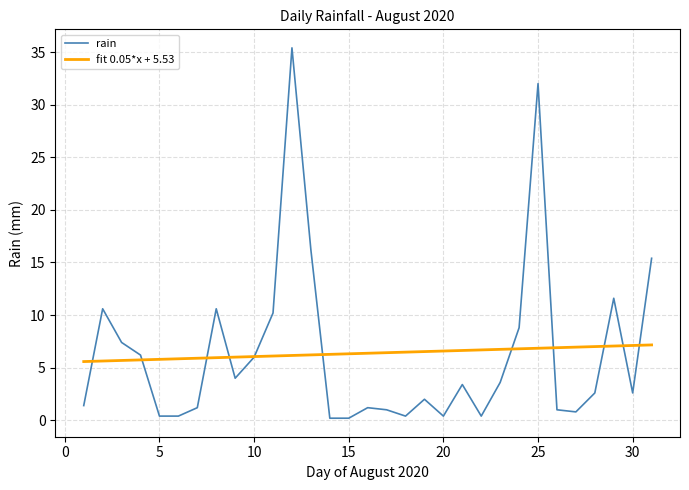

What is the maximum value shown in the chart?

35.4